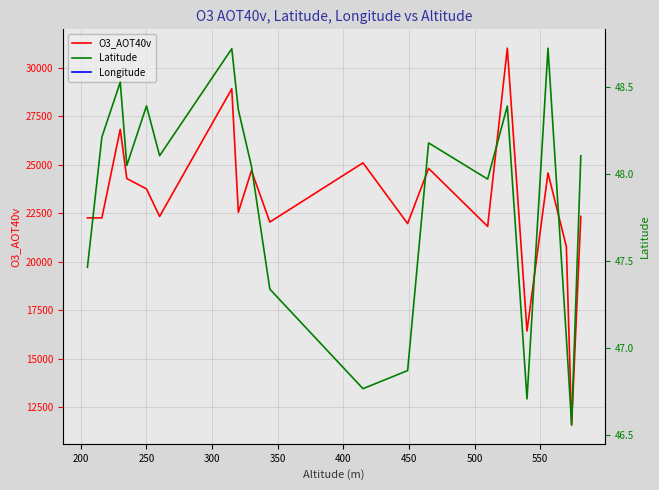

What is the label of the 19th point from the right?

200